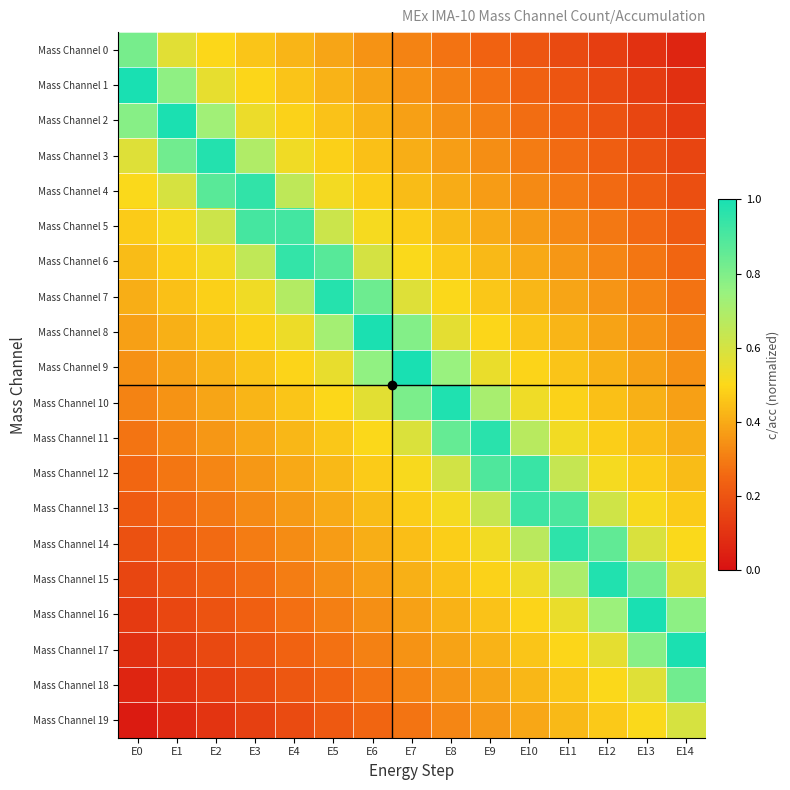

Between E8 and E10, which is larger?

E8